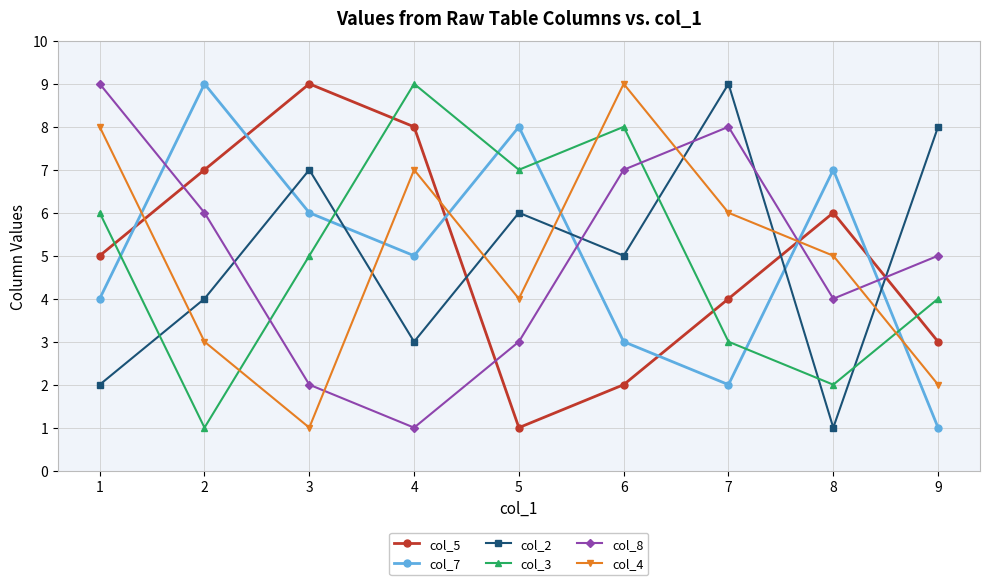

Is this an area chart (filled region under the line)?

No